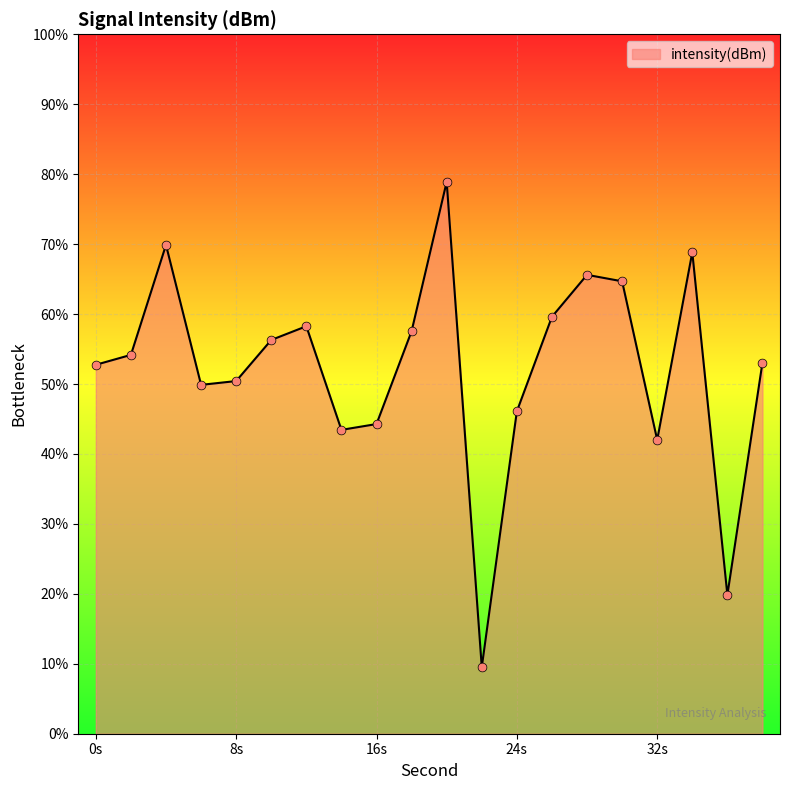

What is the difference between the maximum and minimum values?

69.4